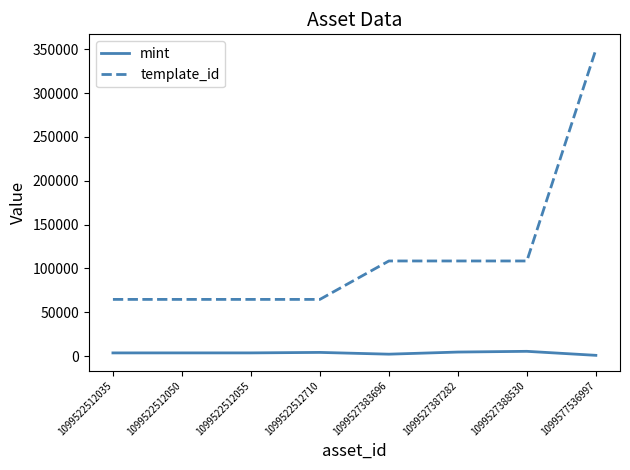

Which series changed the most between 1099522512035 and 1099577536997?

template_id